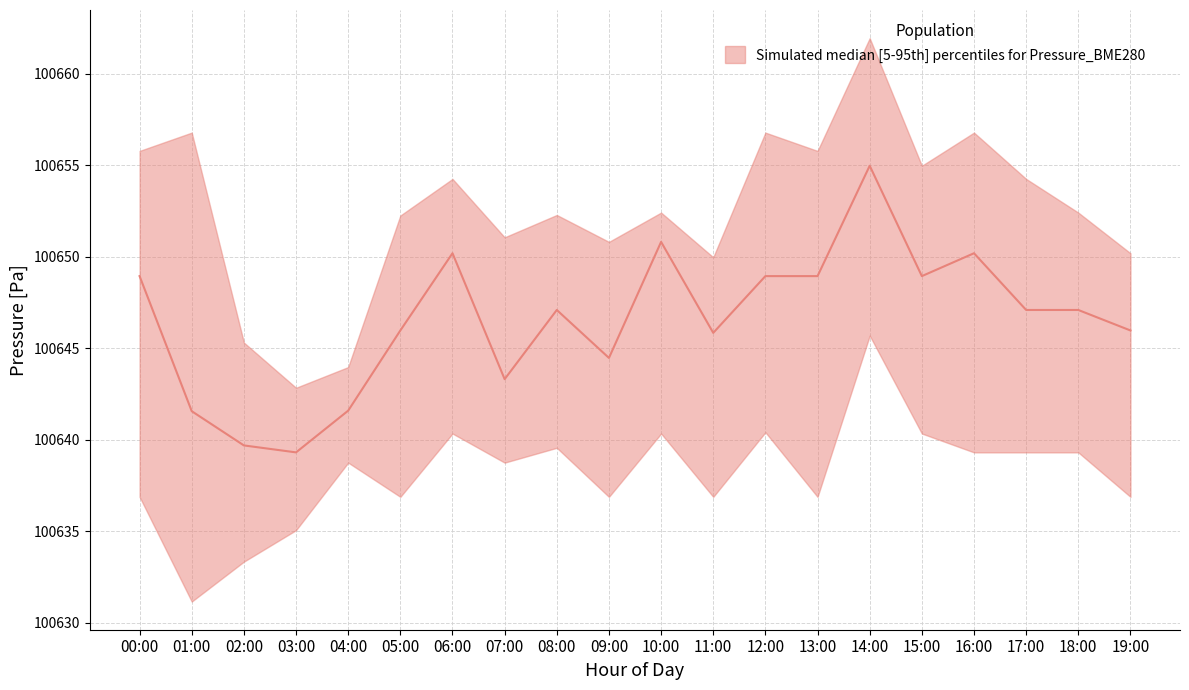

Is this an area chart (filled region under the line)?

No